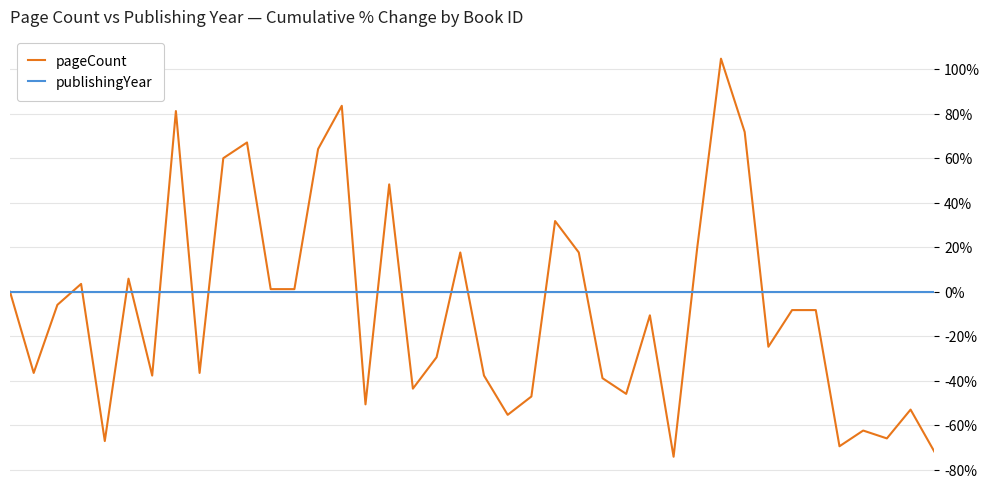

Which series has the widest spread of values?

pageCount